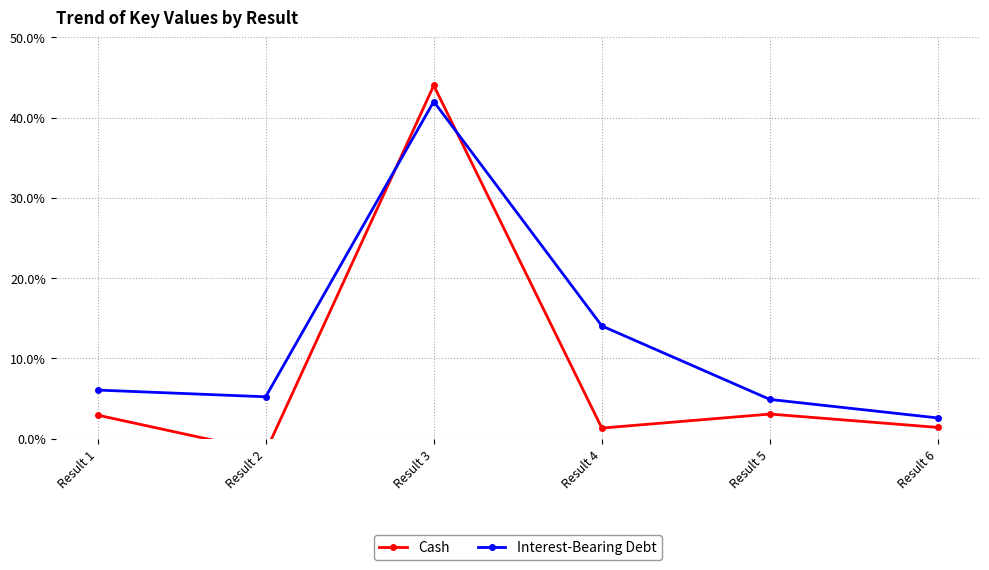

What is the value of the Interest-Bearing Debt point at the 2nd from the left?

5.2